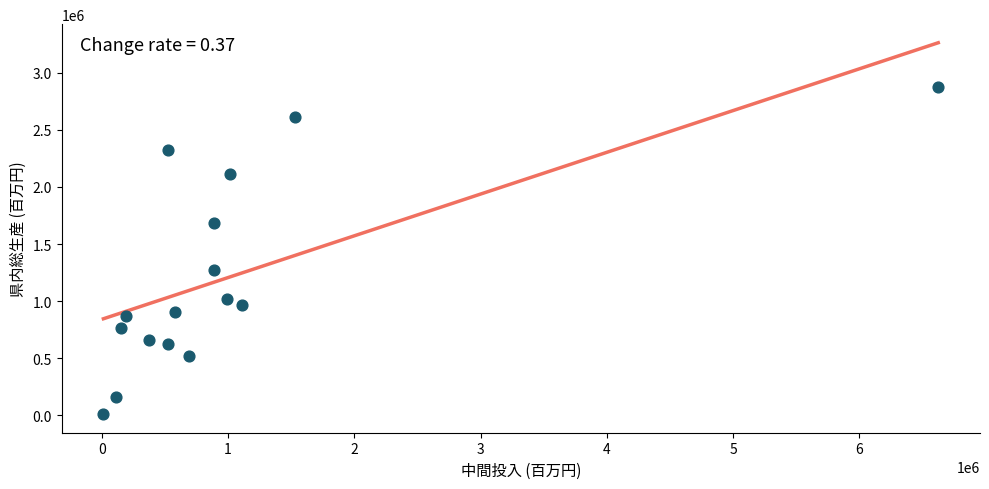

What is the range of X values (max minus min)?

6610595